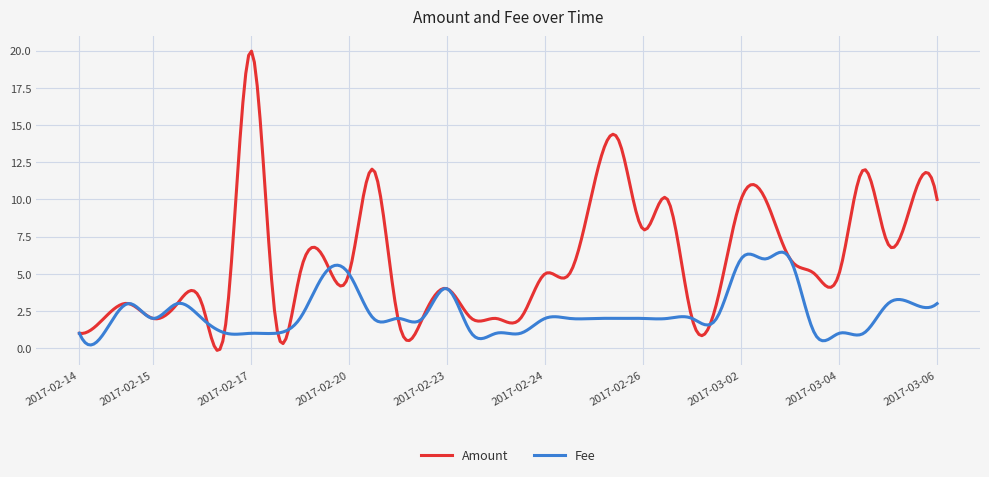

What is the highest value of the Fee series?

6.5